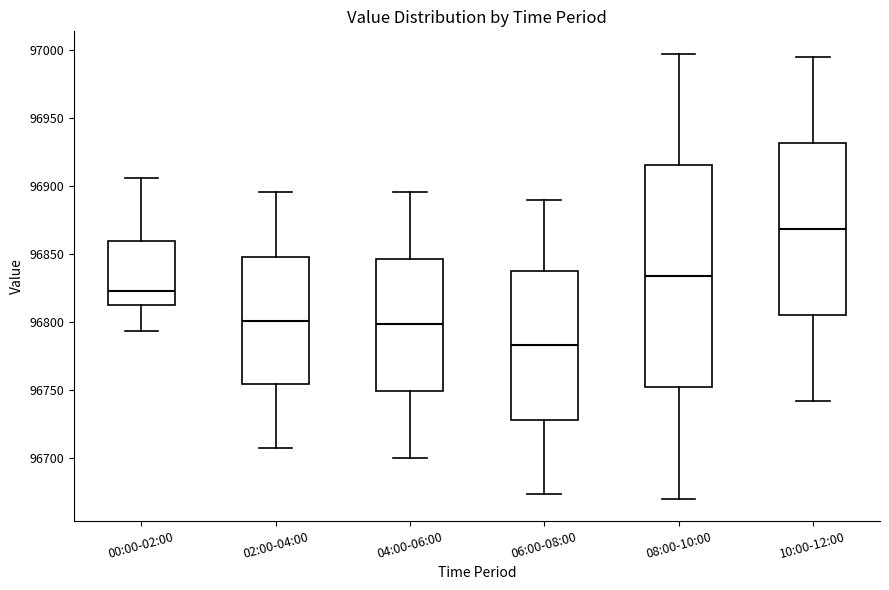

Which box has the lowest median line?

06:00-08:00